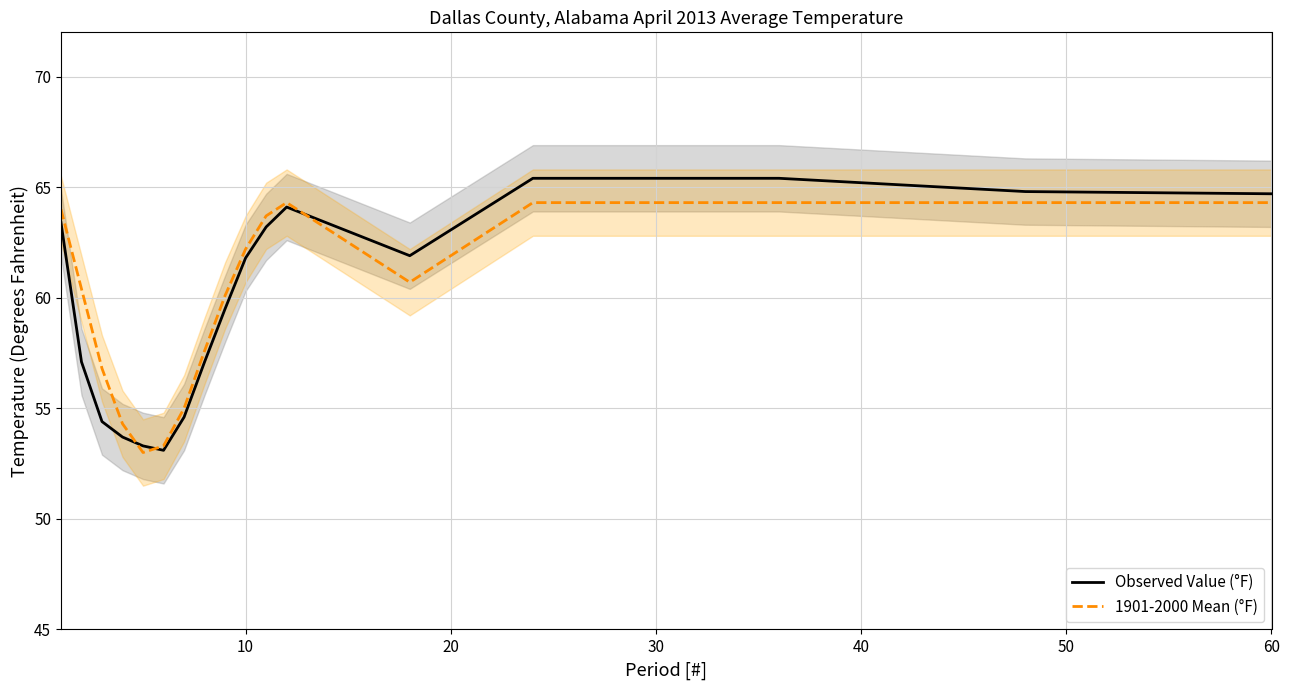

How many times do Observed Value (°F) and 1901-2000 Mean (°F) cross each other?

3